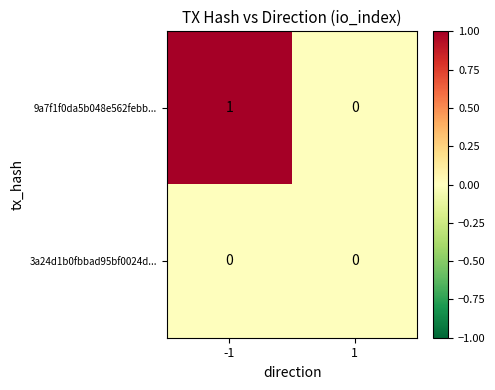

List the series in order of their overall mean, lowest first.

3a24d1b0fbbad95bf0024d..., 9a7f1f0da5b048e562febb...